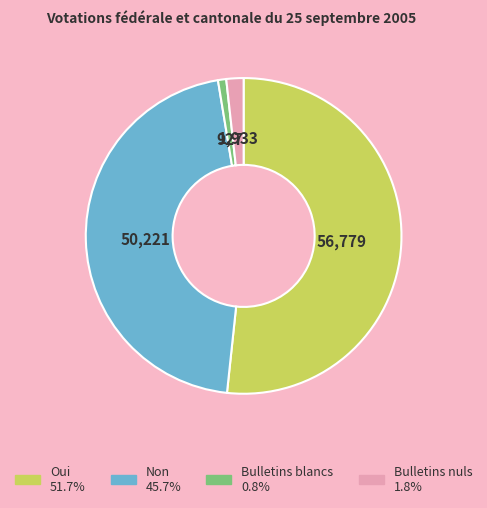

Is there a majority slice in this chart?

Yes